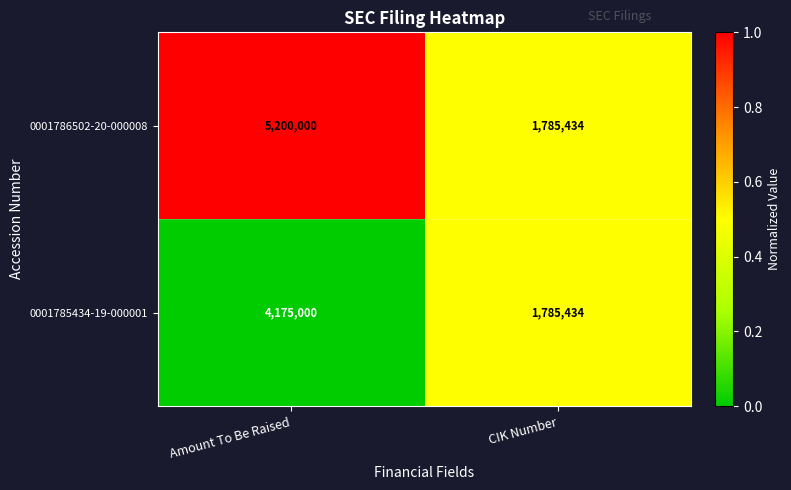

The value of 0001785434-19-000001 at CIK Number is 2369069. True or false?

False